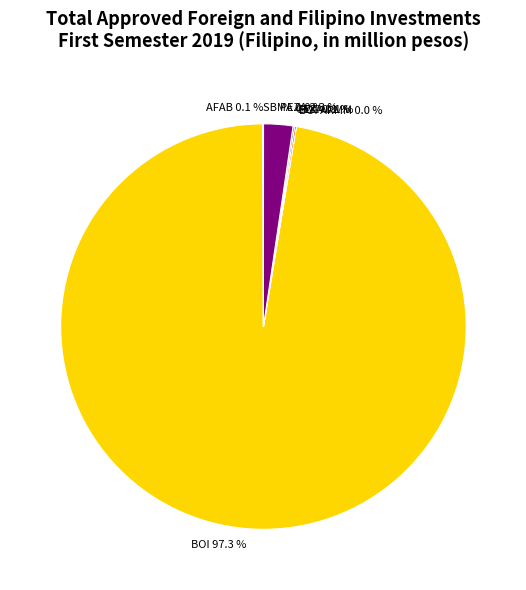

Which category accounts for the majority?

BOI